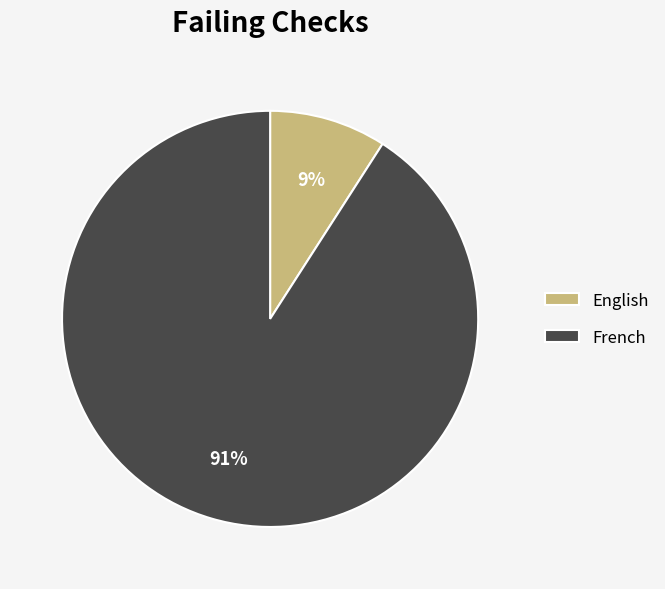

How many slices are in this pie chart?

2